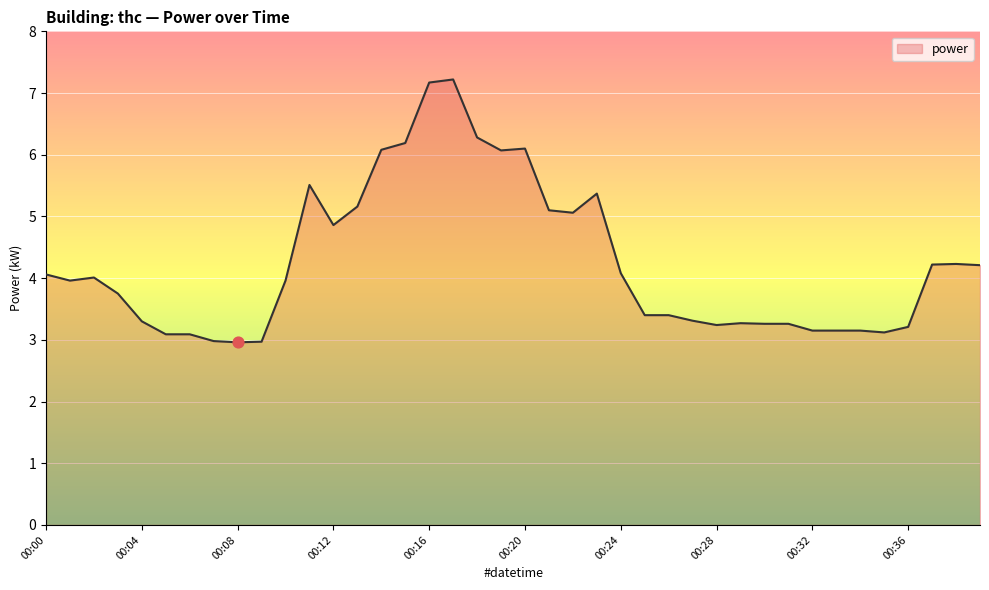

What is the smallest value displayed?

3.0